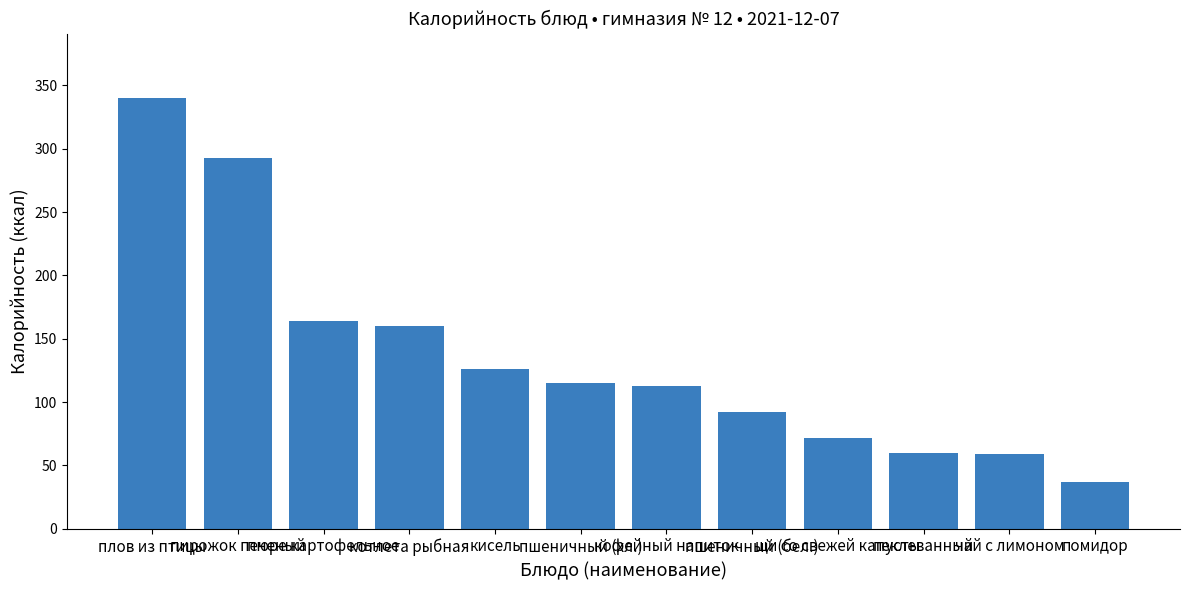

What is the change in value from пирожок печеный to кофейный напиток?

-180.0